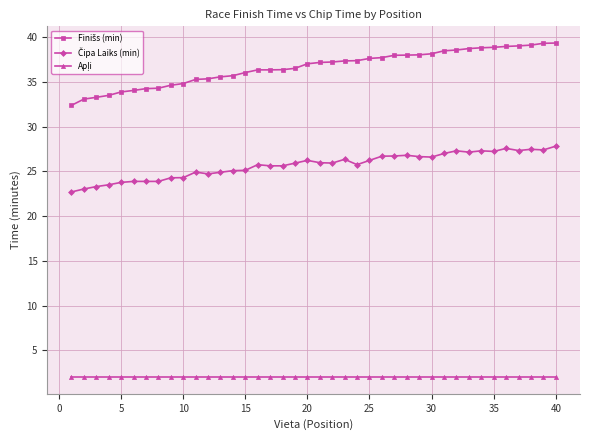

At how many categories does at least one series exceed 15?

40